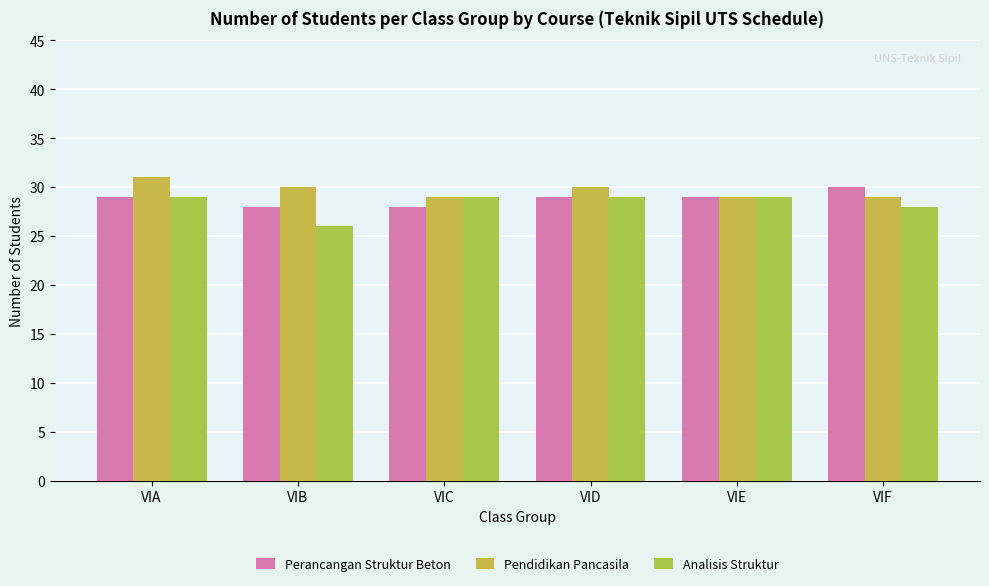

What is the value of the Pendidikan Pancasila bar at the 3rd from the left?

29